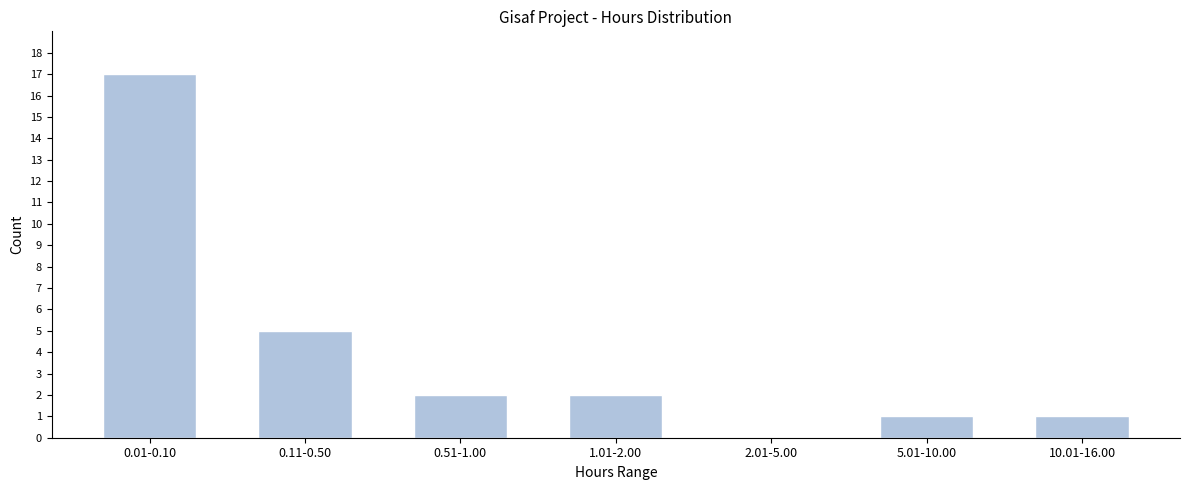

Reading right to left, extract all data points from this chart.

10.01-16.00=1	5.01-10.00=1	2.01-5.00=0	1.01-2.00=2	0.51-1.00=2	0.11-0.50=5	0.01-0.10=17